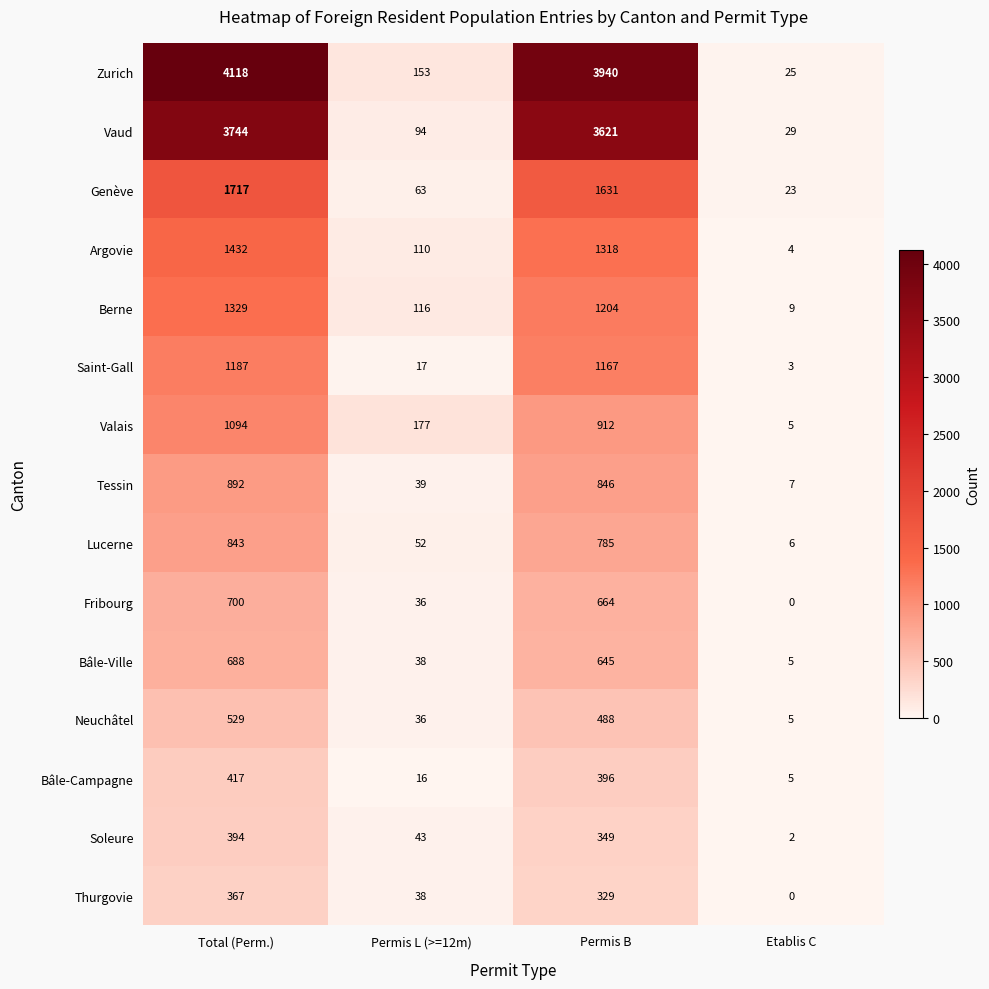

At which category is the sum across all series the highest?

Total (Perm.)